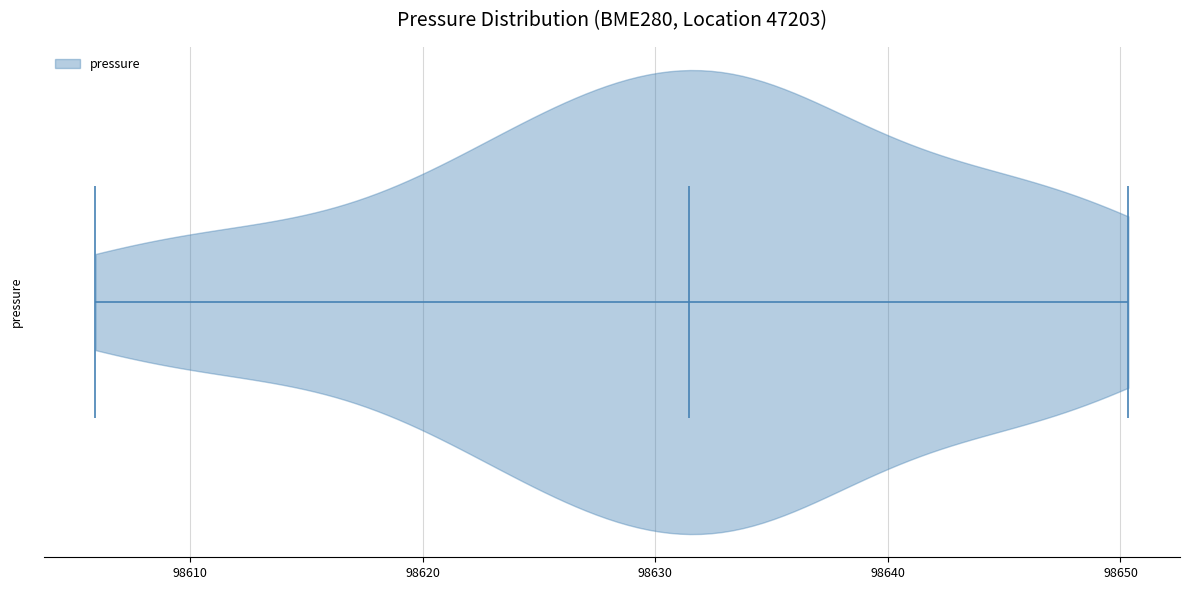

Read this violin plot against the x-axis: where its median line is, and the lowest and highest points the violin reaches. The values are not printed on the chart, so give them approximately, as read against the axis.

median line 98631, lowest point 98606, highest point 98650